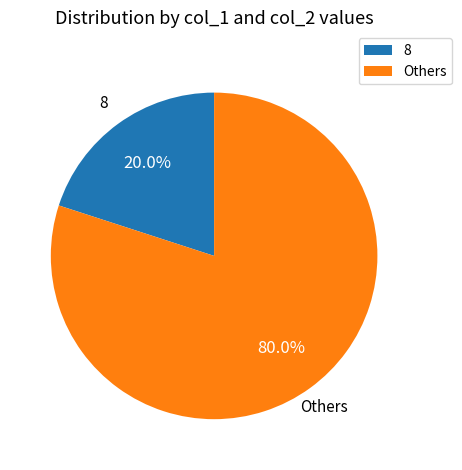

Approximately how many times larger is the value at Others compared to 8?

4.0